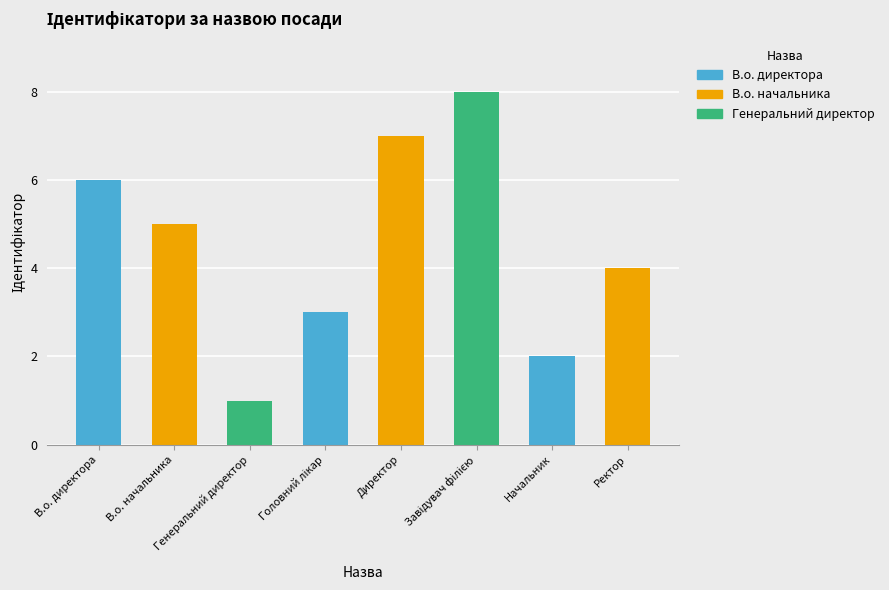

What is the maximum value shown in the chart?

8